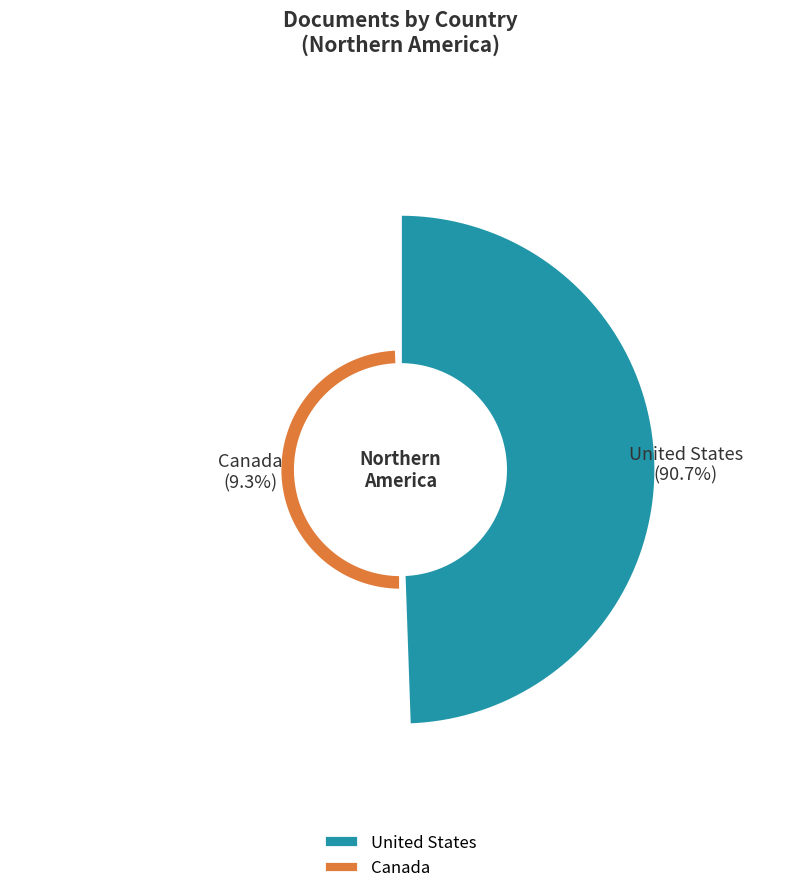

Rank the categories by value from highest to lowest.

United States, Canada